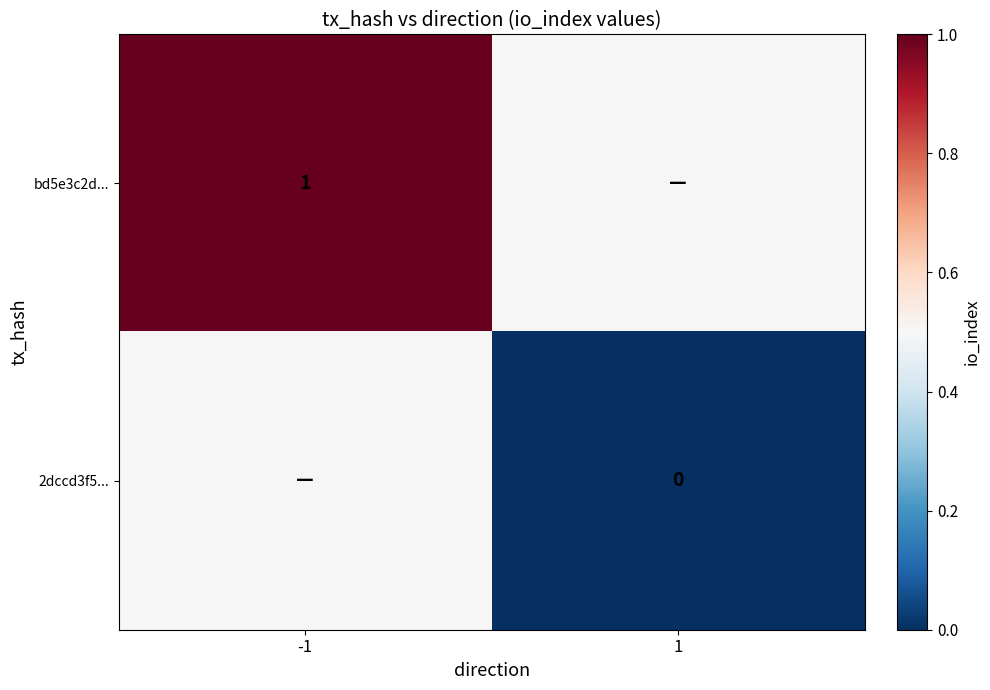

The bd5e3c2d... series shows 1.0 at -1. True or false?

True